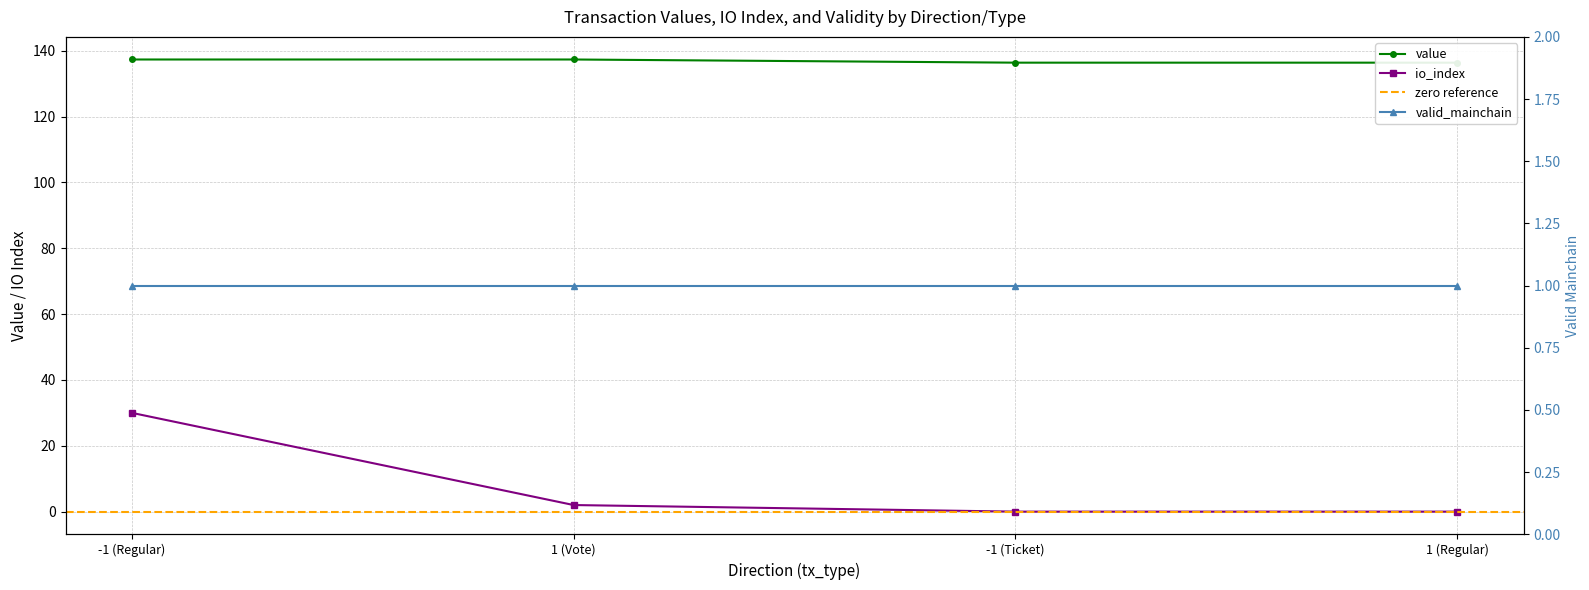

True or false: value and io_index intersect in this chart.

False